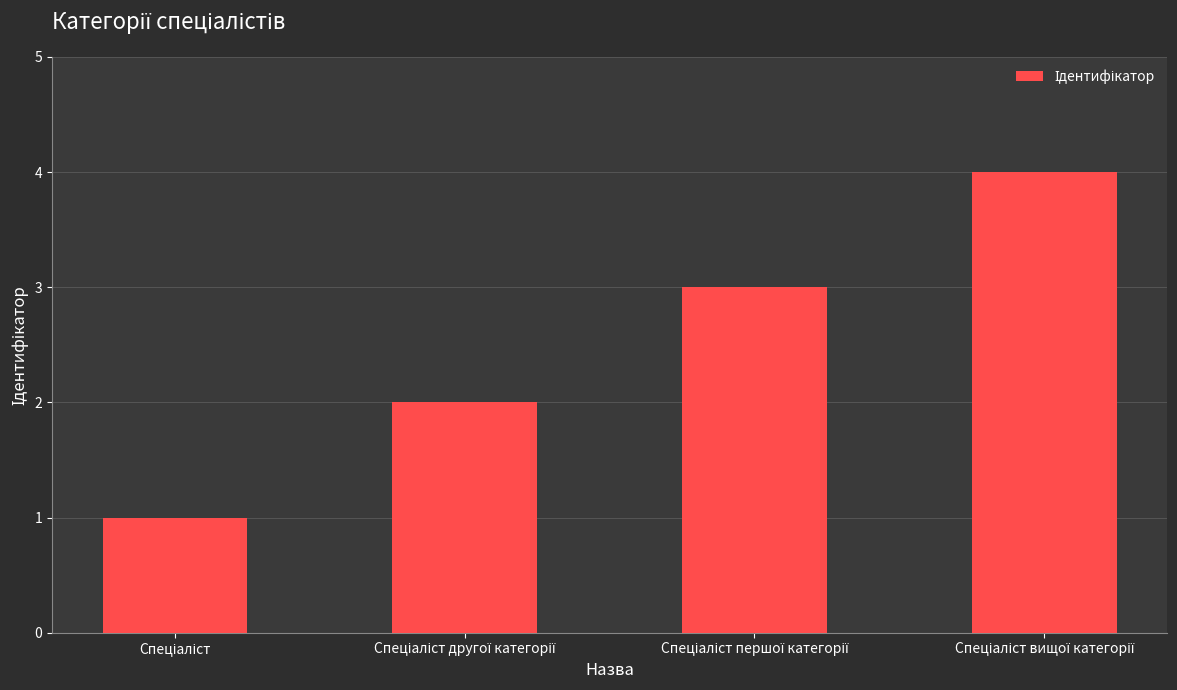

What is the maximum value shown in the chart?

4